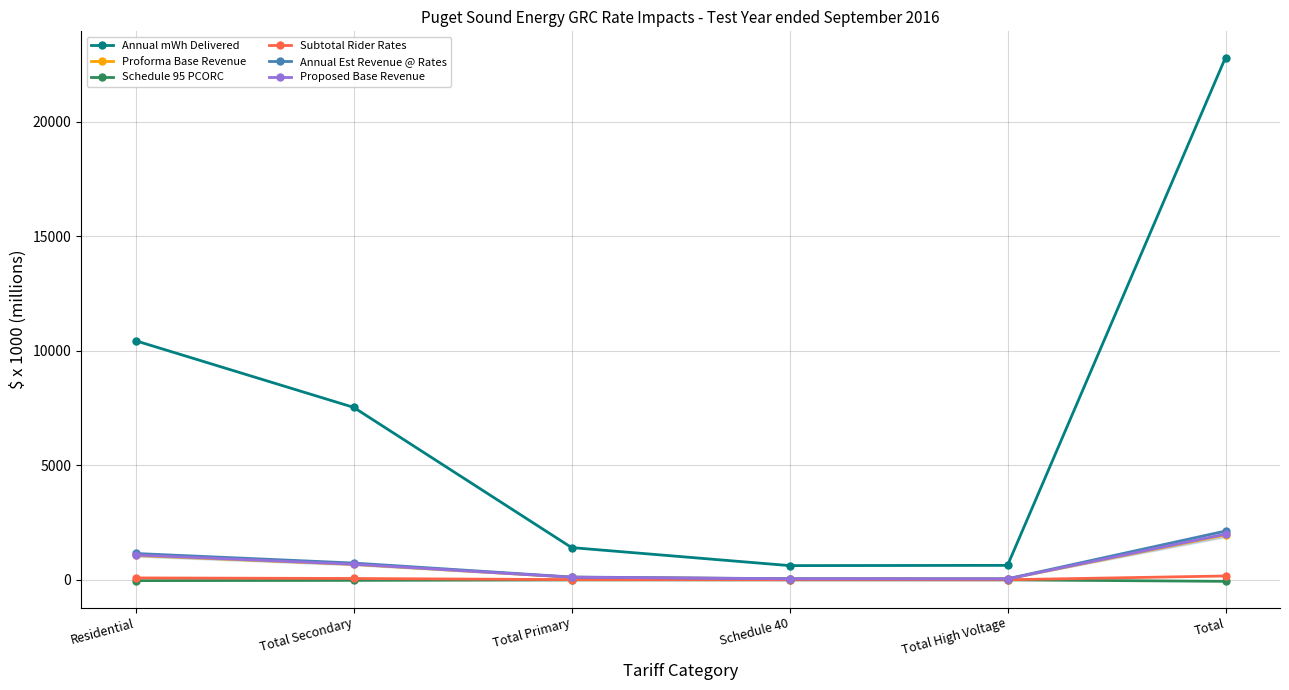

At which category is the sum across all series the highest?

Total